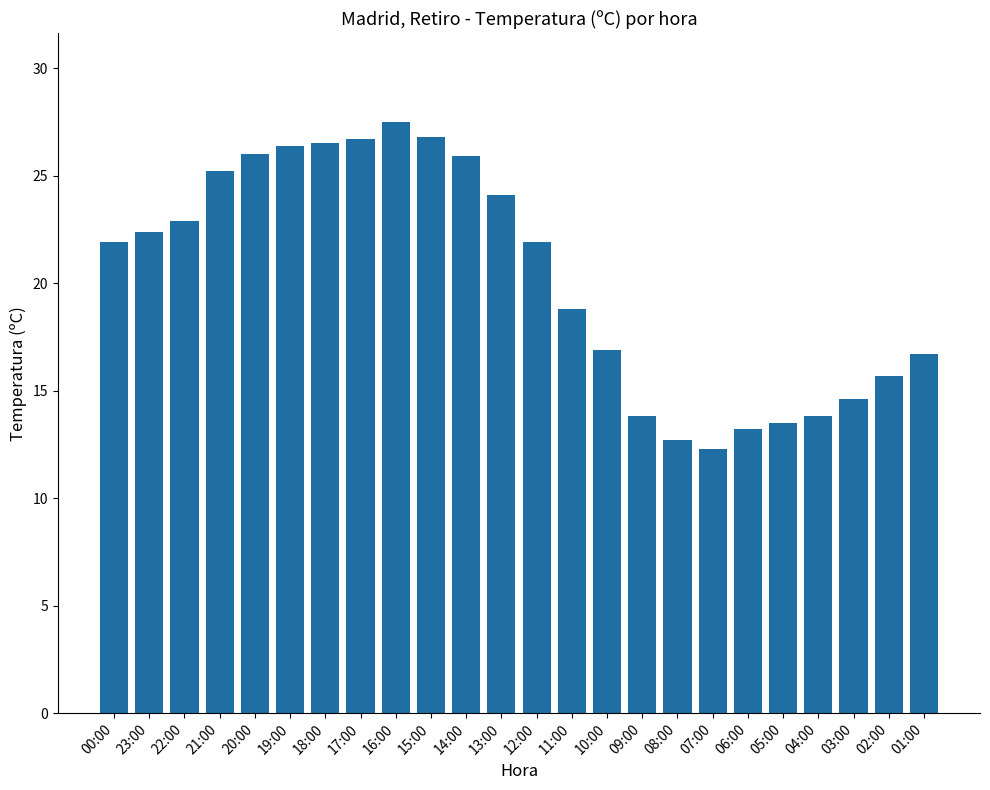

What is the label of the 12th bar from the right?

12:00